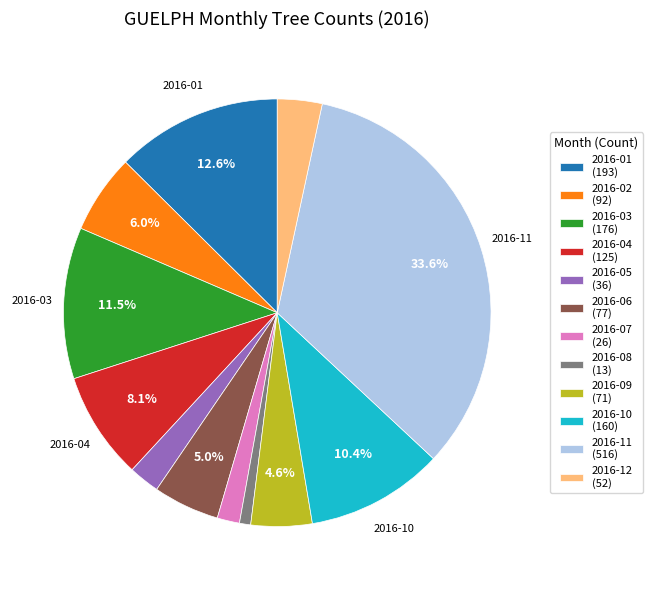

Does any single category account for the majority?

No